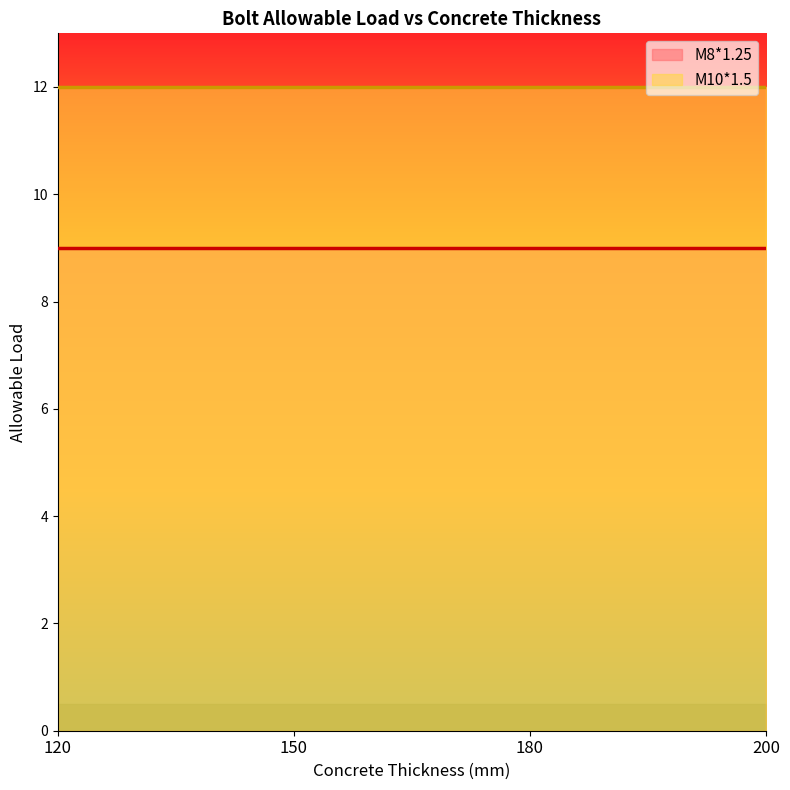

True or false: M10*1.5 and M8*1.25 intersect in this chart.

False